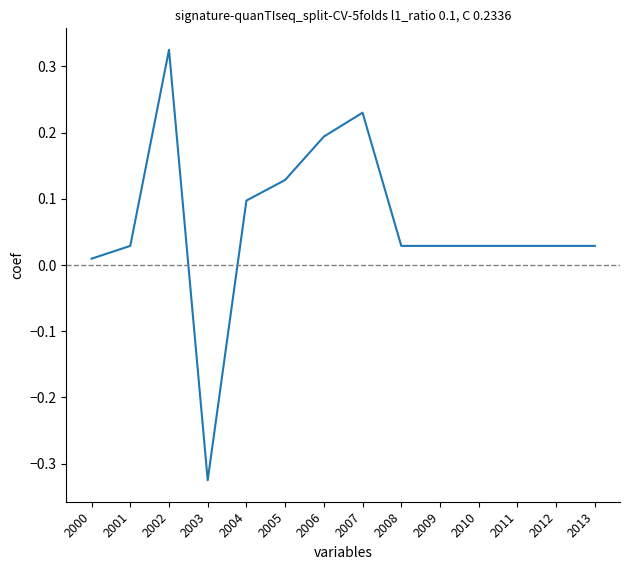

At which category does the chart reach its minimum across all series?

2003